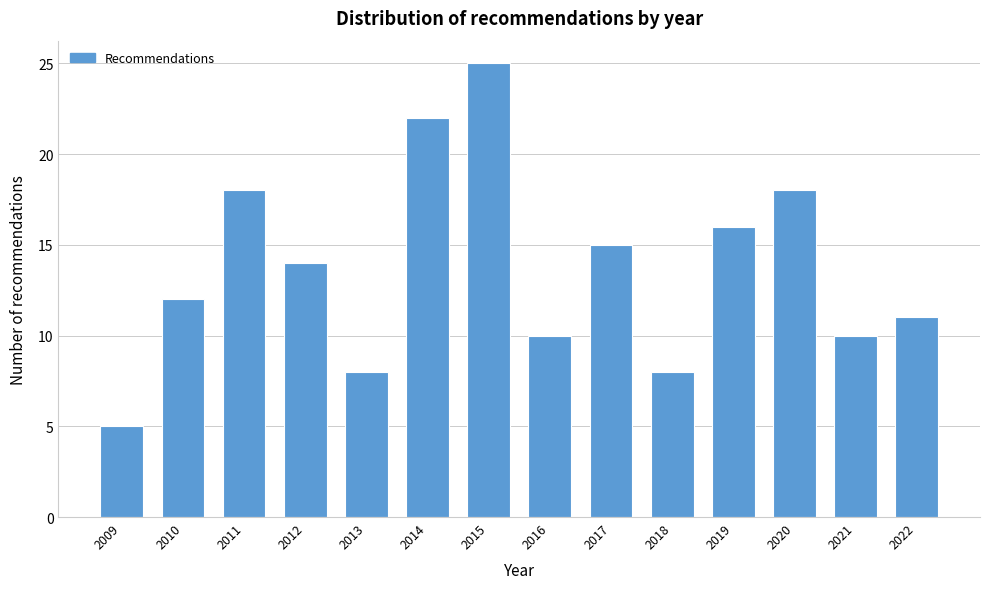

Reading right to left, what are all the values shown in this chart?

2022=11	2021=10	2020=18	2019=16	2018=8	2017=15	2016=10	2015=25	2014=22	2013=8	2012=14	2011=18	2010=12	2009=5